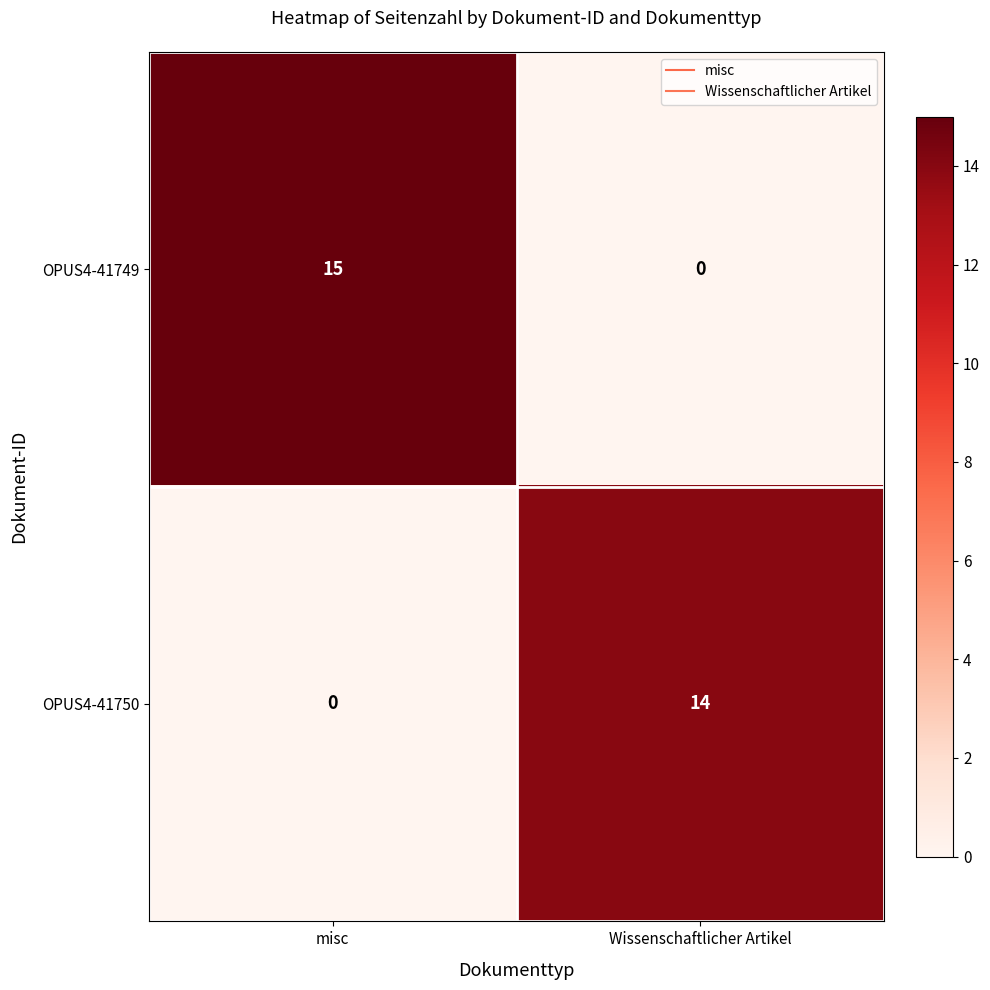

What is the spread (max minus min) of values at misc?

15